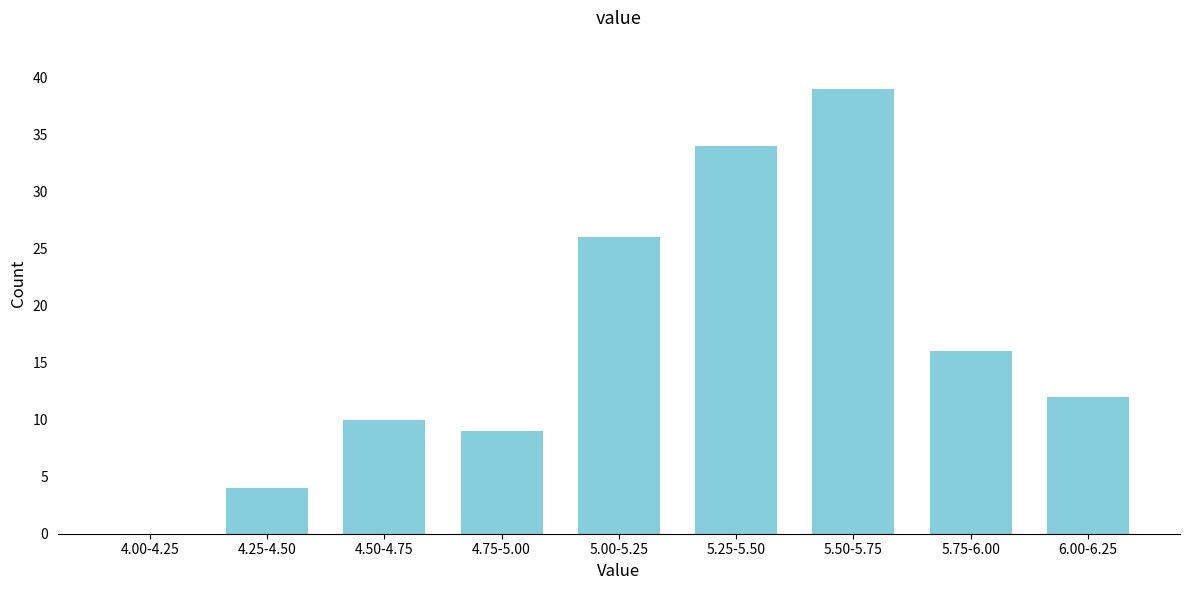

Reading left to right, transcribe all the data shown in this chart.

4.00-4.25=0	4.25-4.50=4	4.50-4.75=10	4.75-5.00=9	5.00-5.25=26	5.25-5.50=34	5.50-5.75=39	5.75-6.00=16	6.00-6.25=12